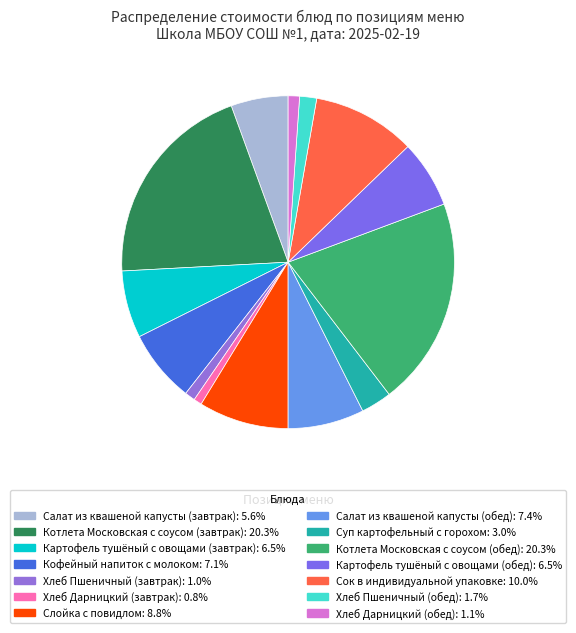

To the nearest percent, what portion does Хлеб Пшеничный (обед) represent?

2%